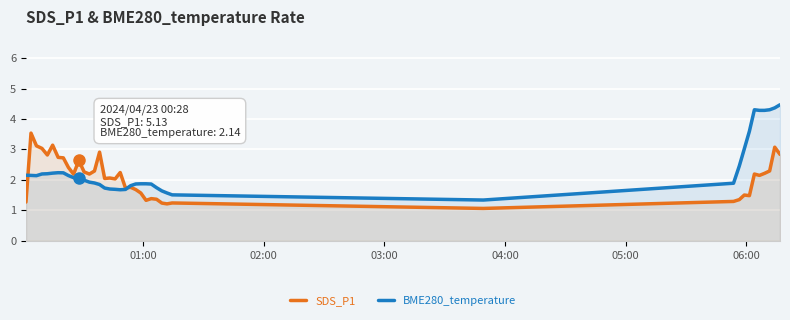

What is the sum of all BME280_temperature values?

93.9